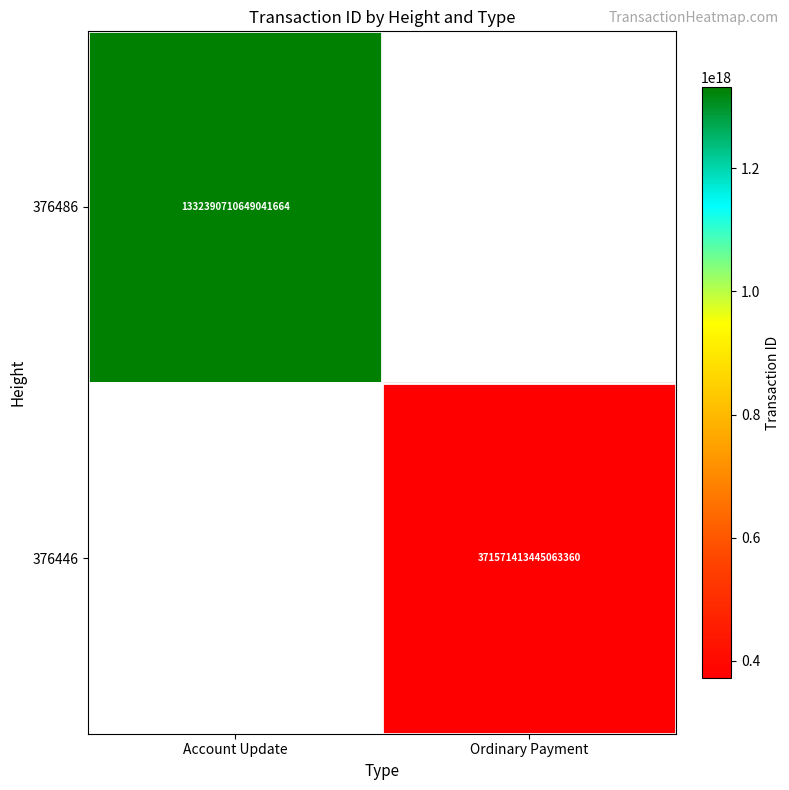

Is it true that 376486 equals 1332390710649041664 at Account Update?

True